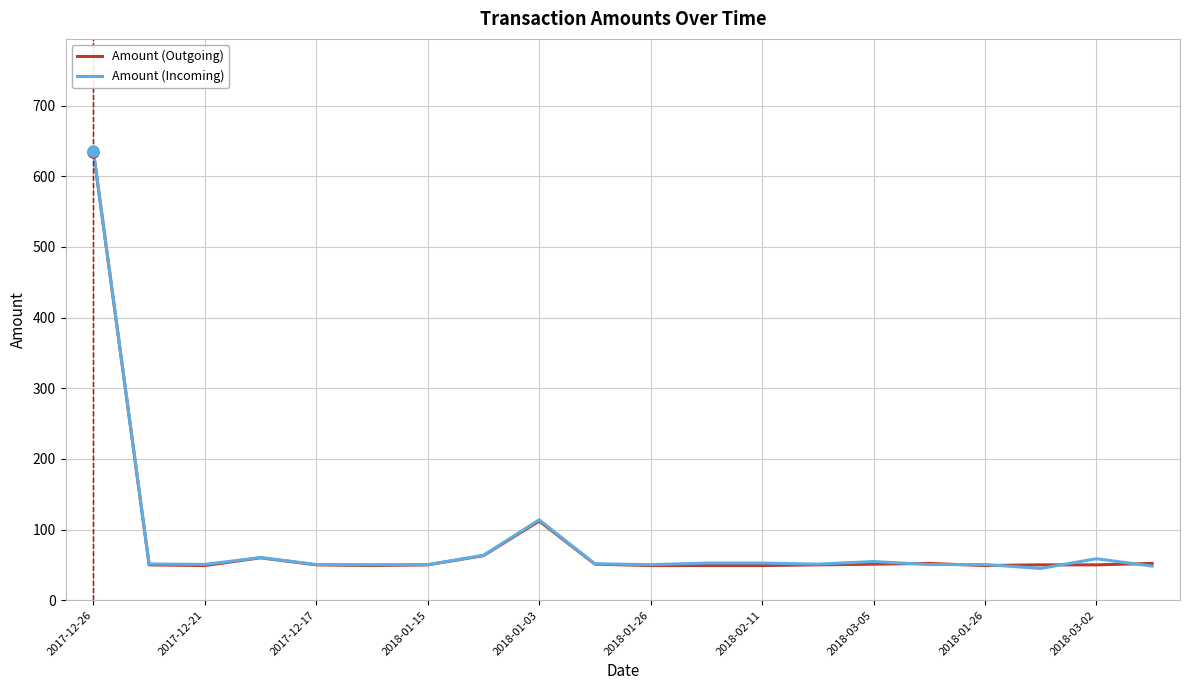

What is the maximum value for Amount (Outgoing)?

635.0